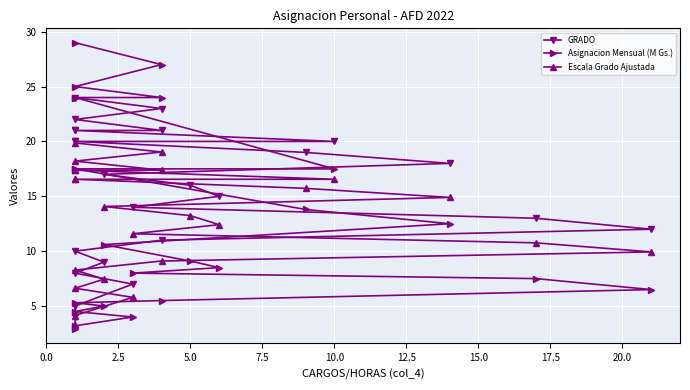

What is the maximum value shown in the chart?

29.0